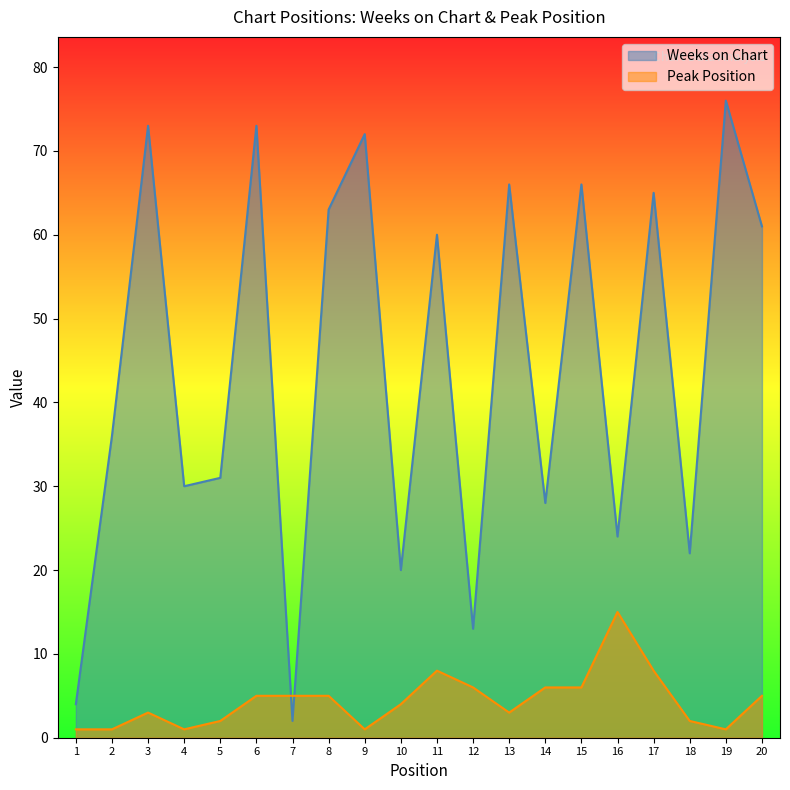

Reading left to right, transcribe all the data shown in this chart.

Weeks on Chart: 4	36	73	30	31	73	2	63	72	20	60	13	66	28	66	24	65	22	76	61
Peak Position: 1	1	3	1	2	5	5	5	1	4	8	6	3	6	6	15	8	2	1	5